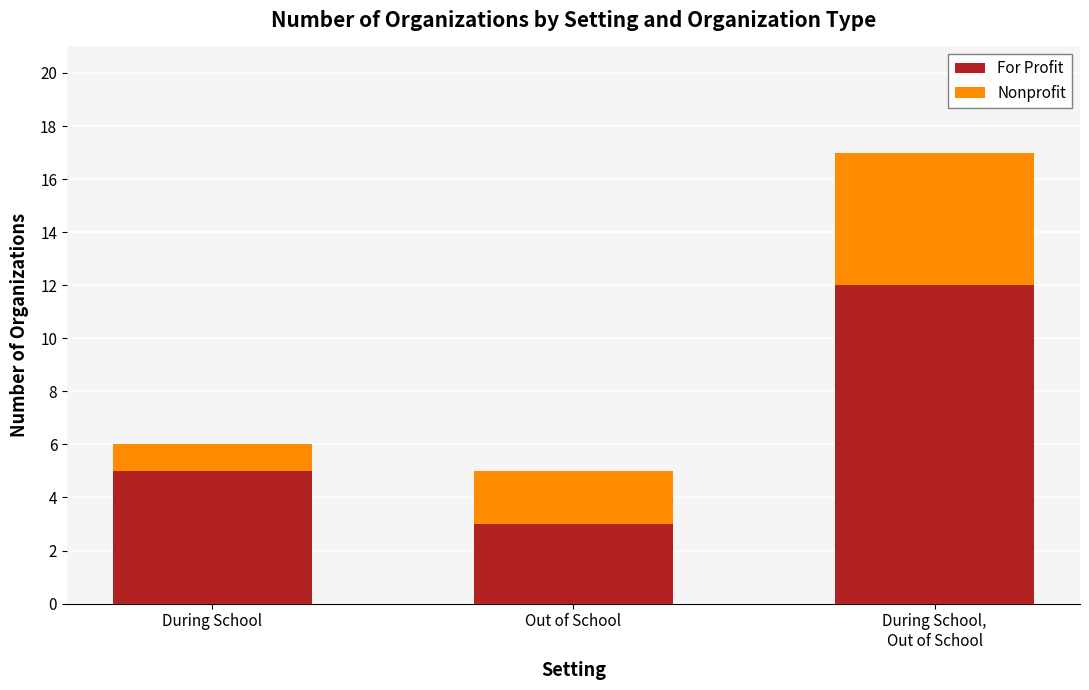

Which category has the lowest value in the For Profit series?

Out of School